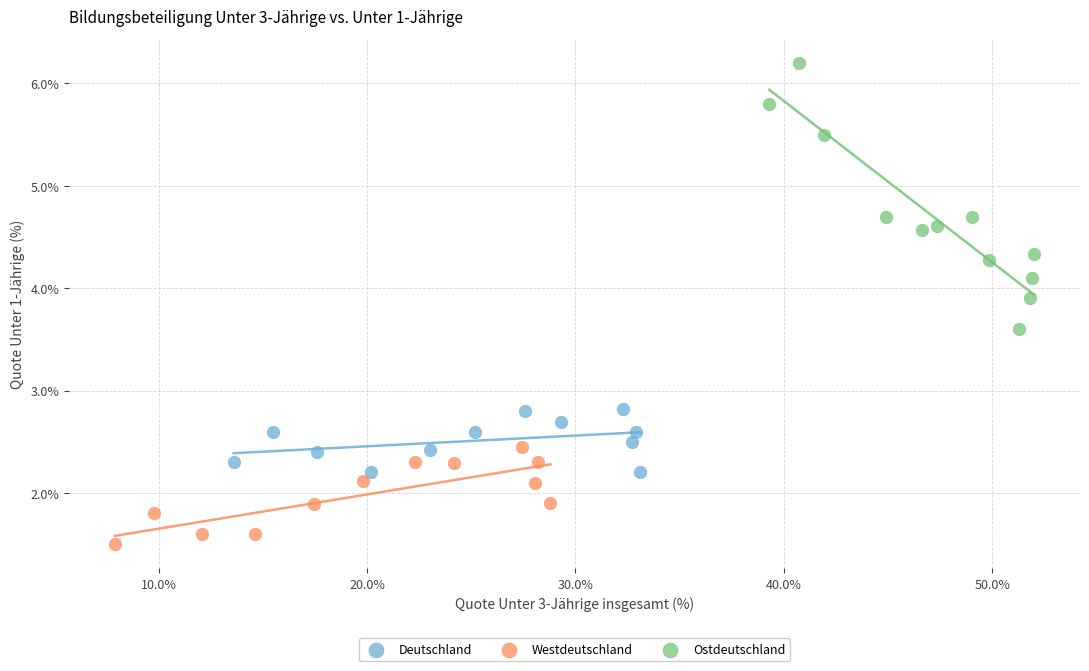

Which series has the largest Y range (max minus min)?

Ostdeutschland